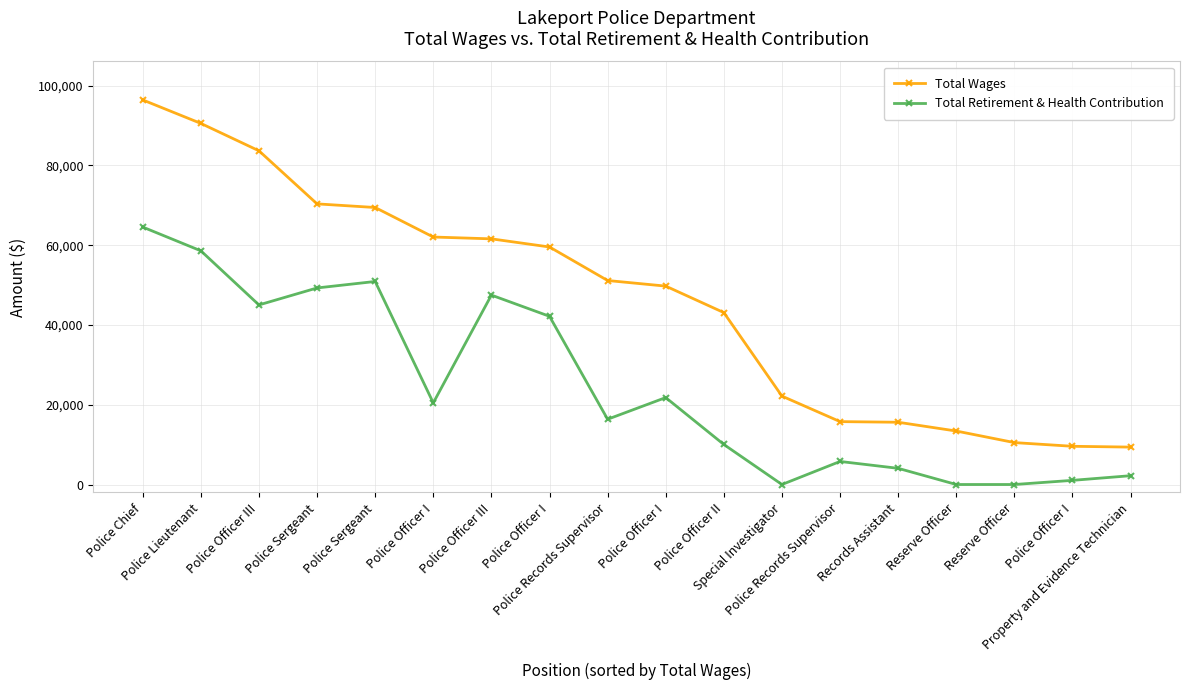

What are all the series names shown in the legend?

Total Wages, Total Retirement & Health Contribution